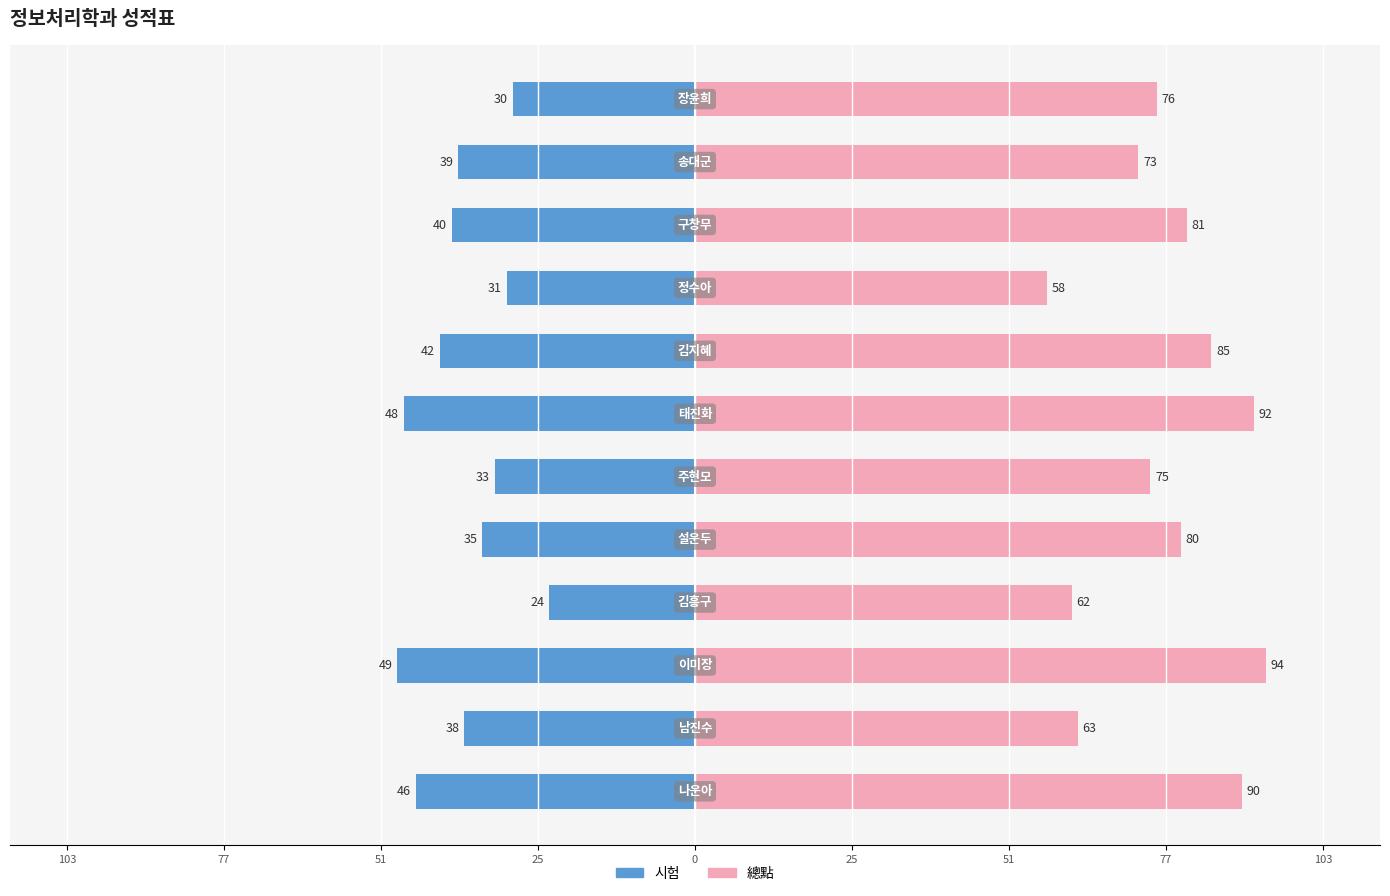

How many data points in 시험 are less than -38?

6